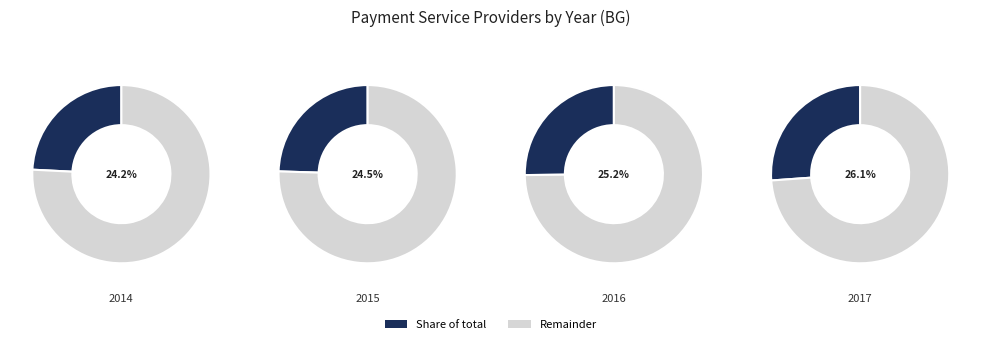

To the nearest percent, what is the combined percentage of 2016 and 2015?

50%